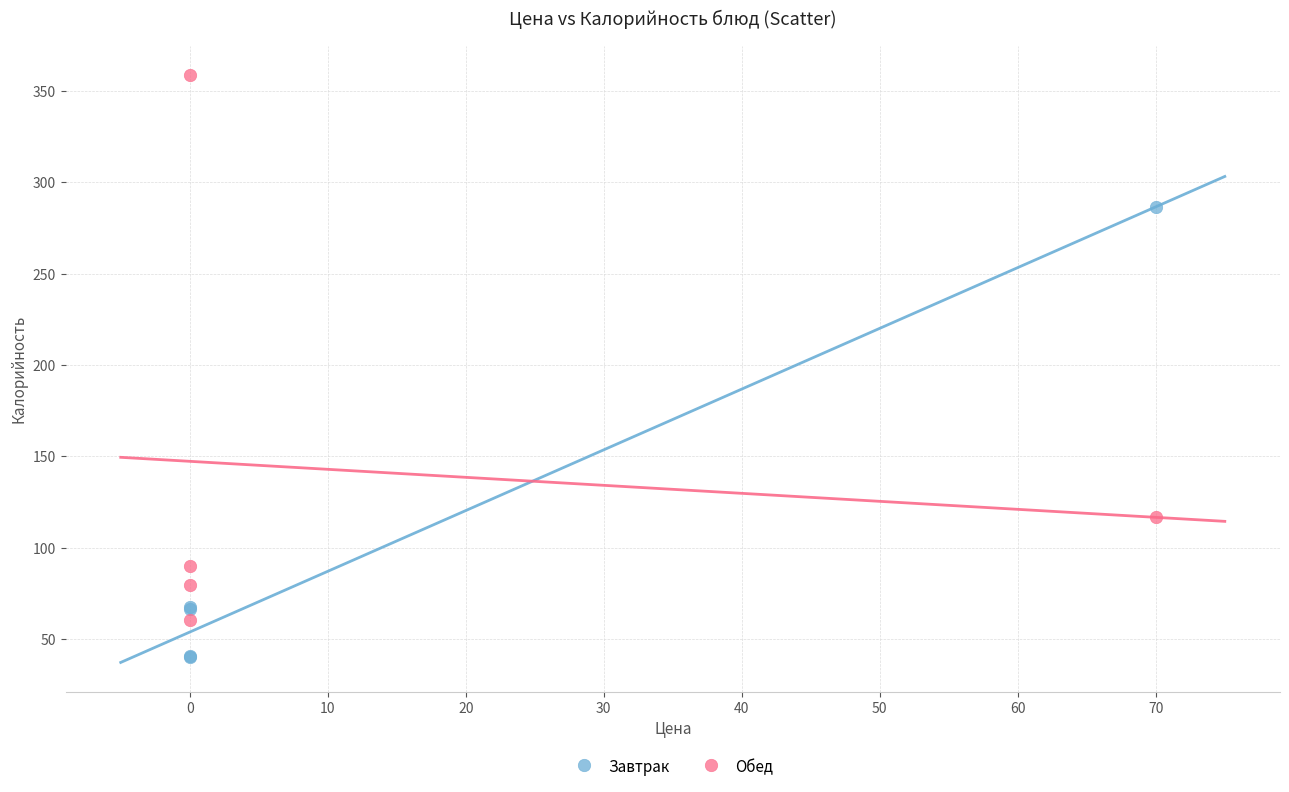

Which series contains the highest Y value?

Обед